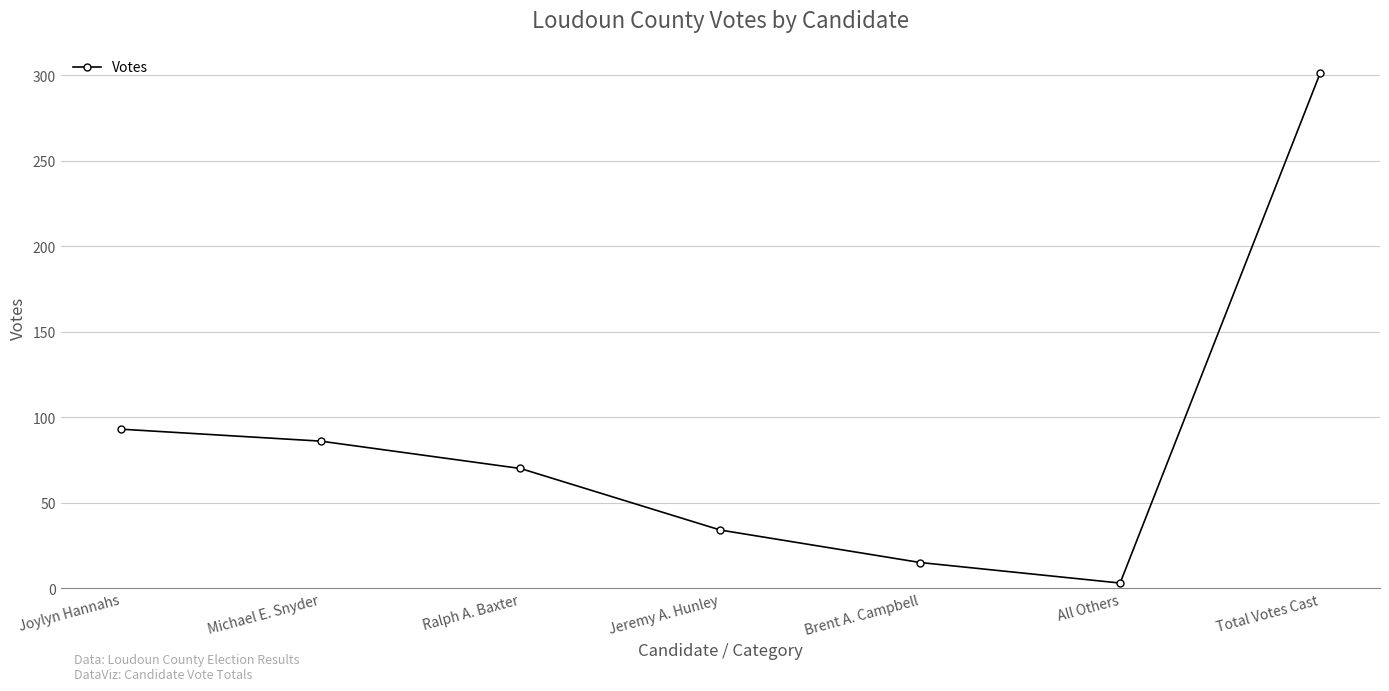

Reading left to right, extract all data points from this chart.

93	86	70	34	15	3	301